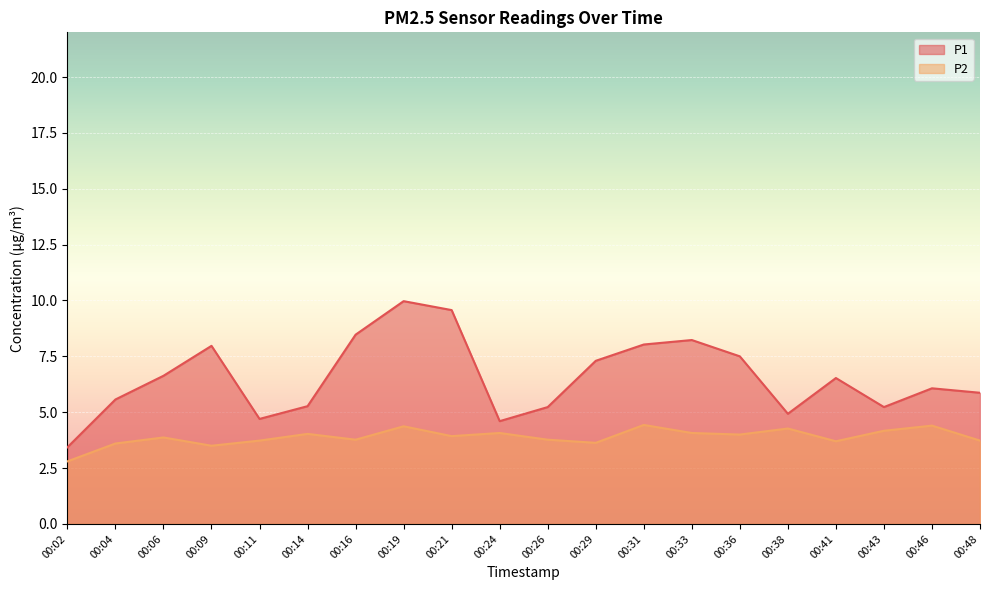

How many lines are shown in the chart?

2